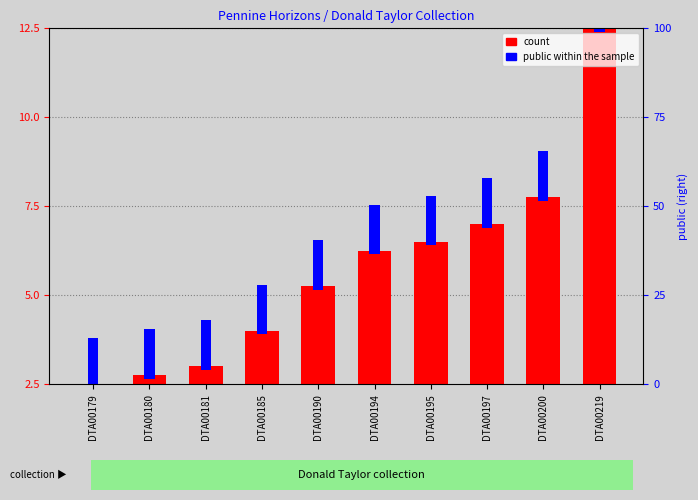

Which series changed the most between DTA00190 and DTA00200?

count